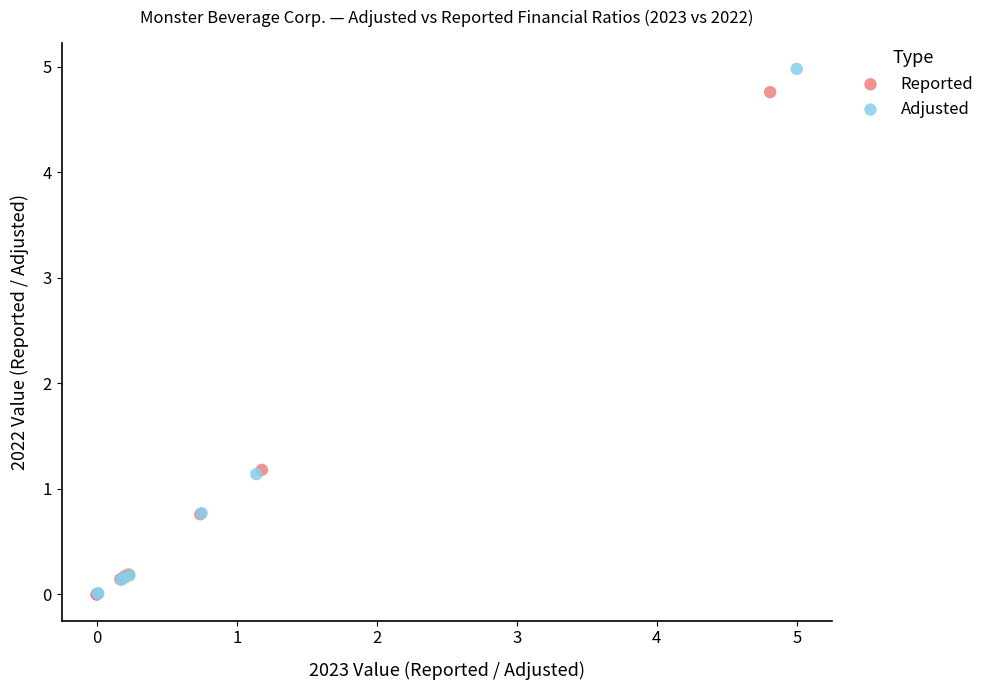

What are all the series names shown in the legend?

Reported, Adjusted